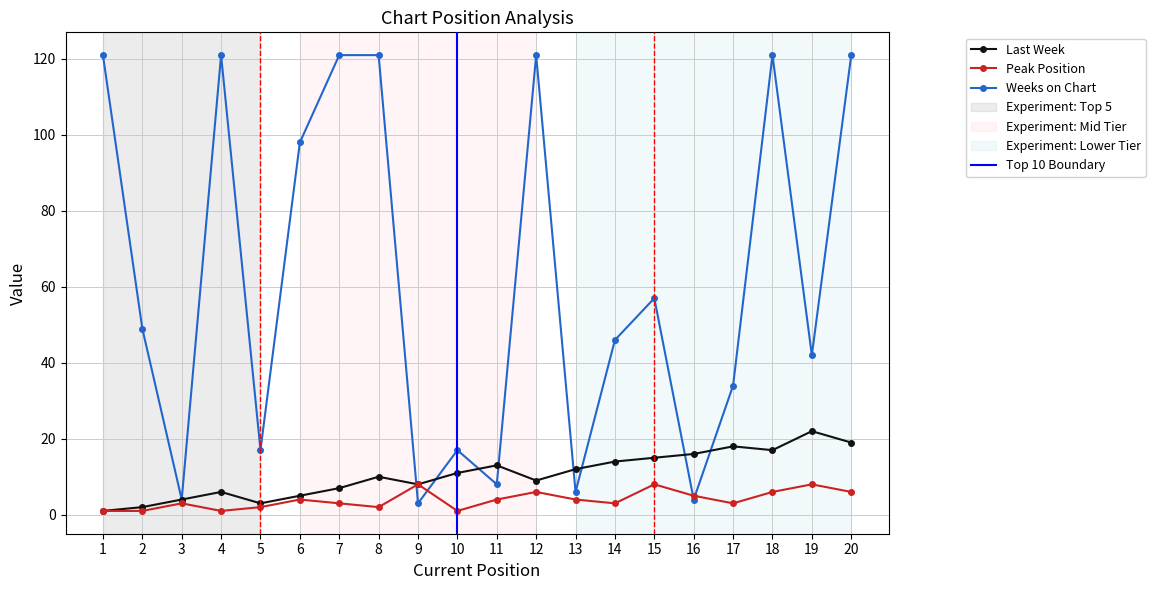

Is it true that Last Week equals 1 at 2?

False